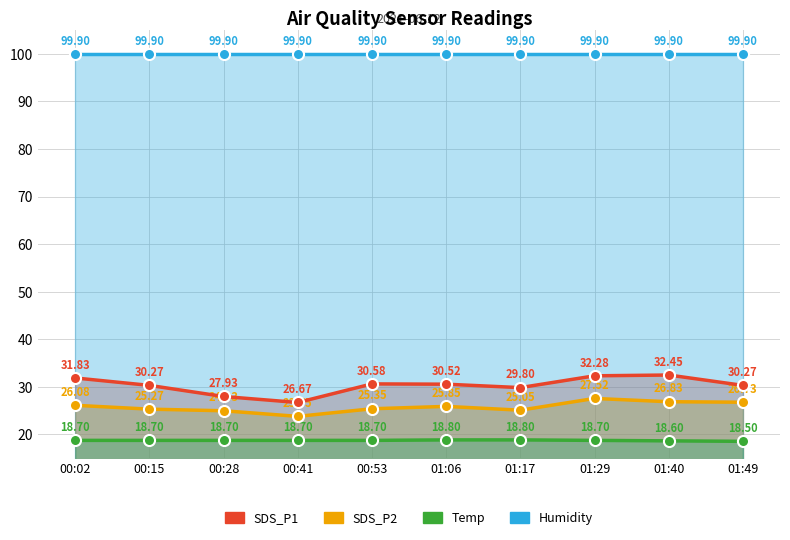

Rank the series at 00:53 from lowest to highest value.

Temp, SDS_P2, SDS_P1, Humidity